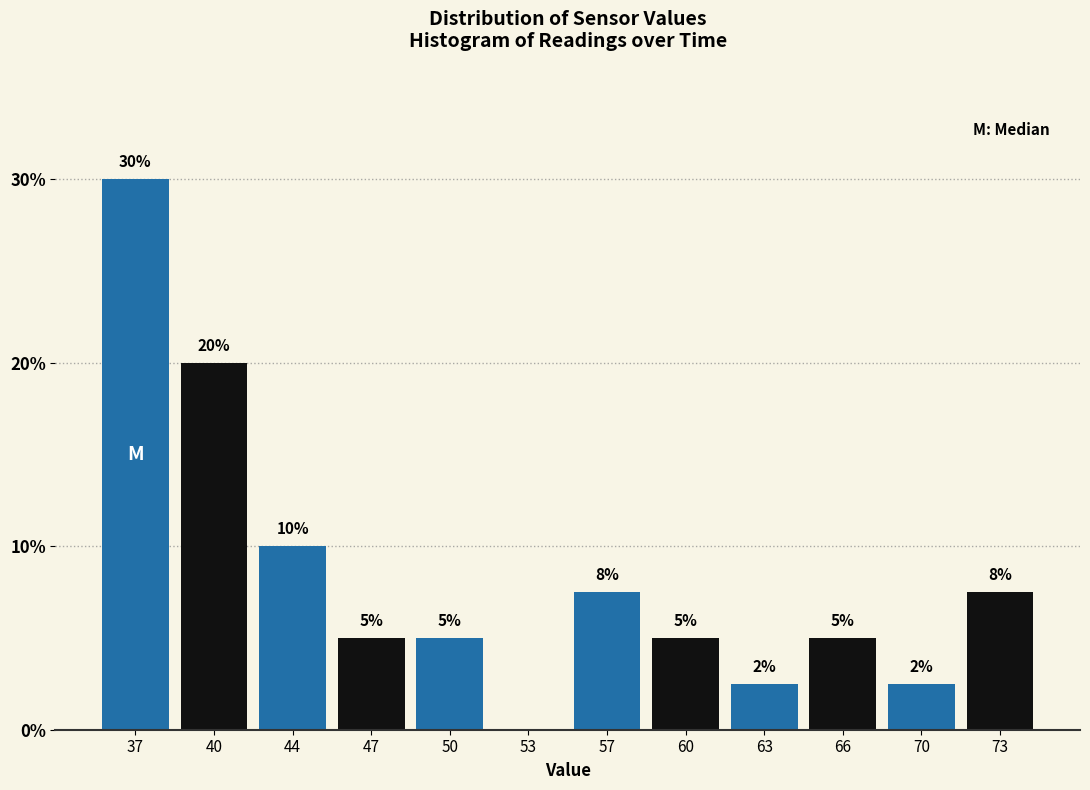

What is the sum of all values?

100.0